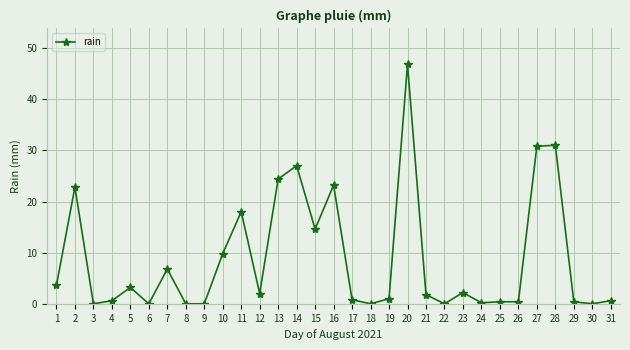

What value does the data have at 28?

31.0